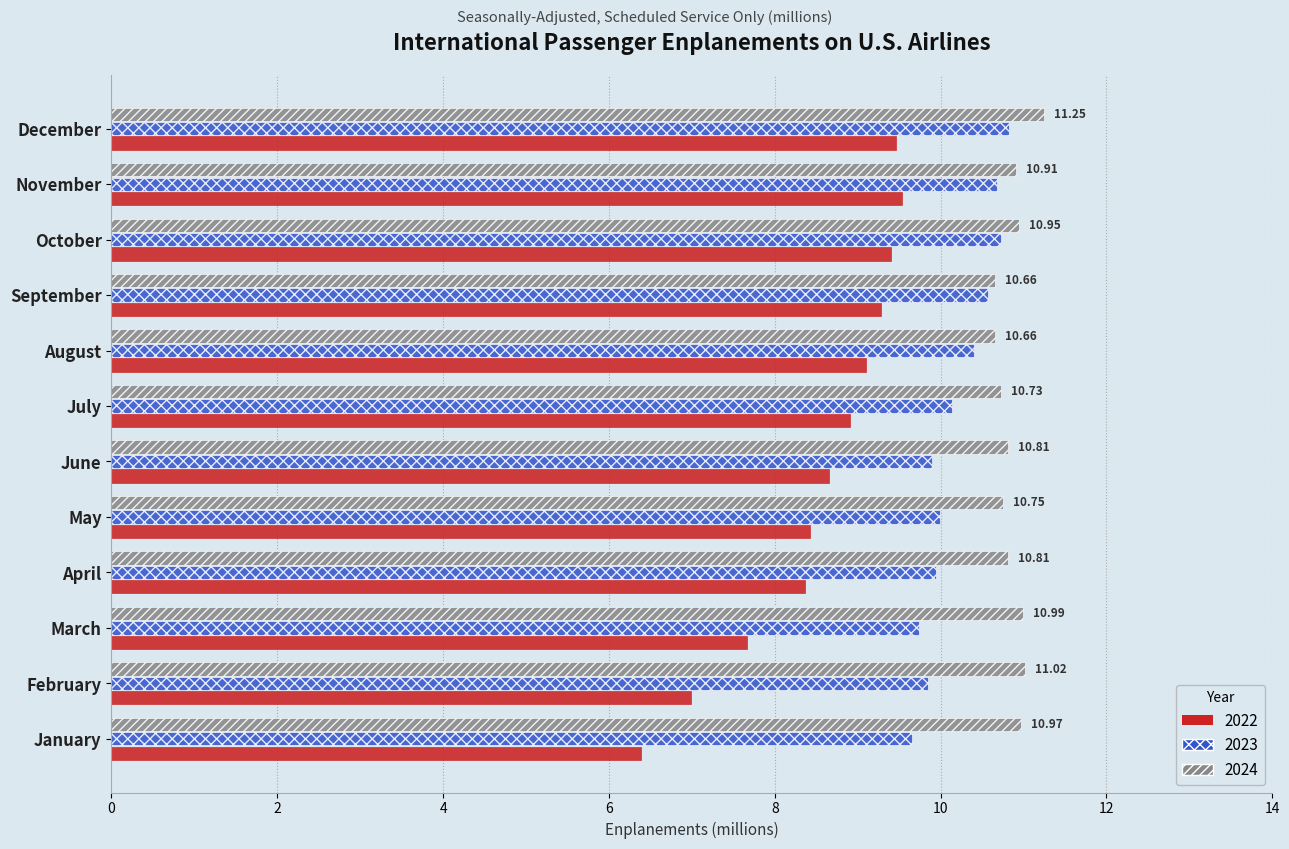

What is the minimum value for 2024?

10.7